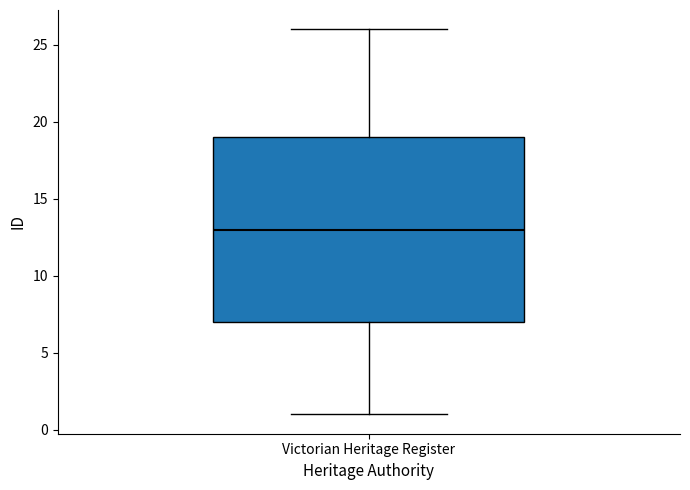

Read this box plot against the y-axis: the position of the median line, the range covered by the box, and the ends of both whiskers. The values are not printed on the chart, so give them approximately, as read against the axis.

median 13, box 7 to 19, whiskers 1 to 26